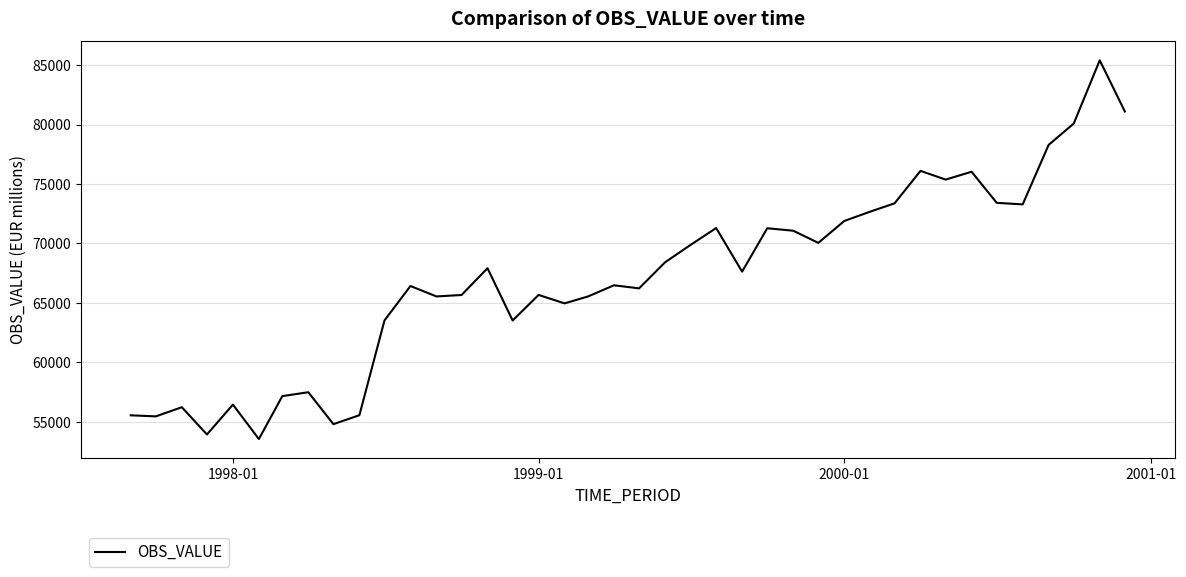

What is the maximum value shown in the chart?

85411.0